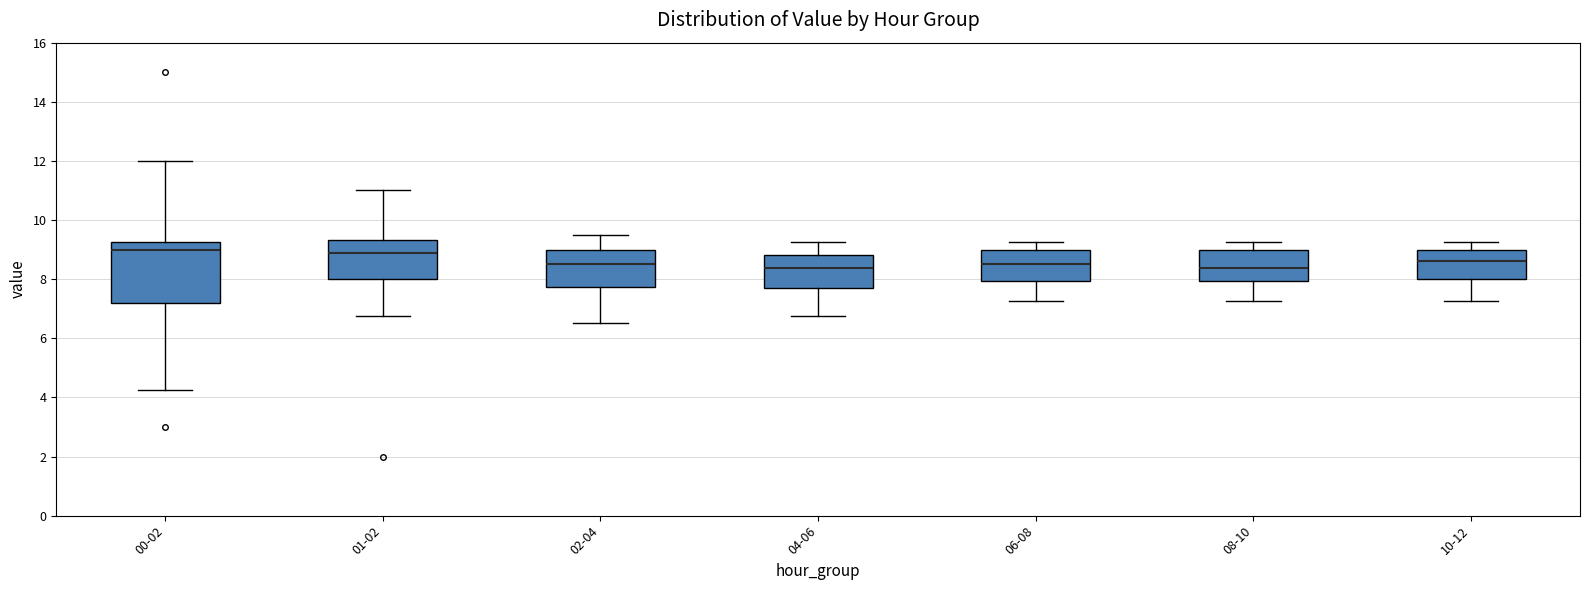

Reading left to right, transcribe this box plot: for each box, give where its median line is, the range the box spans, and where its two whiskers end, as read against the y-axis. The values are not printed on the chart, so give them approximately, as read against the axis.

00-02: median 9.0, box 7.2 to 9.2, whiskers 4.2 to 12.0
01-02: median 8.8, box 8.0 to 9.4, whiskers 6.8 to 11.0
02-04: median 8.6, box 7.8 to 9.0, whiskers 6.6 to 9.6
04-06: median 8.4, box 7.6 to 8.8, whiskers 6.8 to 9.2
06-08: median 8.6, box 8.0 to 9.0, whiskers 7.2 to 9.2
08-10: median 8.4, box 8.0 to 9.0, whiskers 7.2 to 9.2
10-12: median 8.6, box 8.0 to 9.0, whiskers 7.2 to 9.2